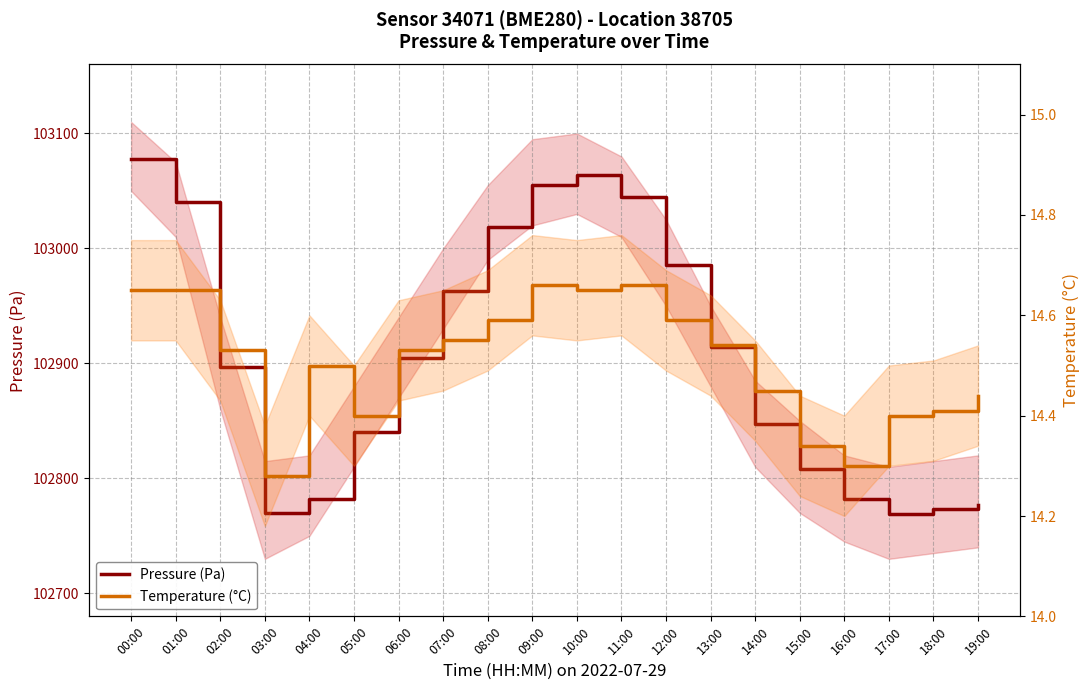

How many interior local valleys does the Pressure (Pa) series have?

2